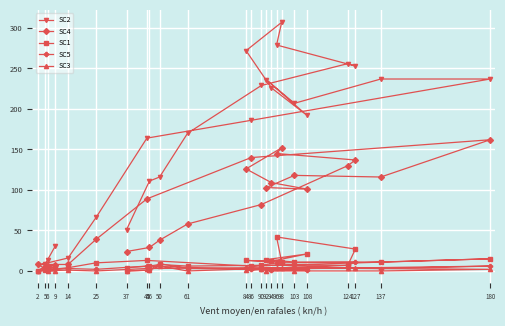

Which category has the highest value across all series?

98